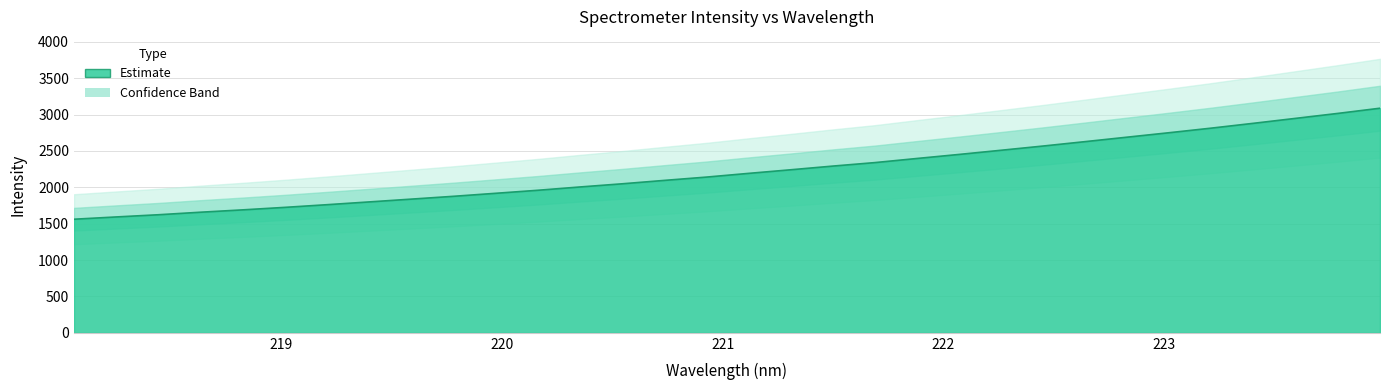

Read the value at 221.4993.

2291.0